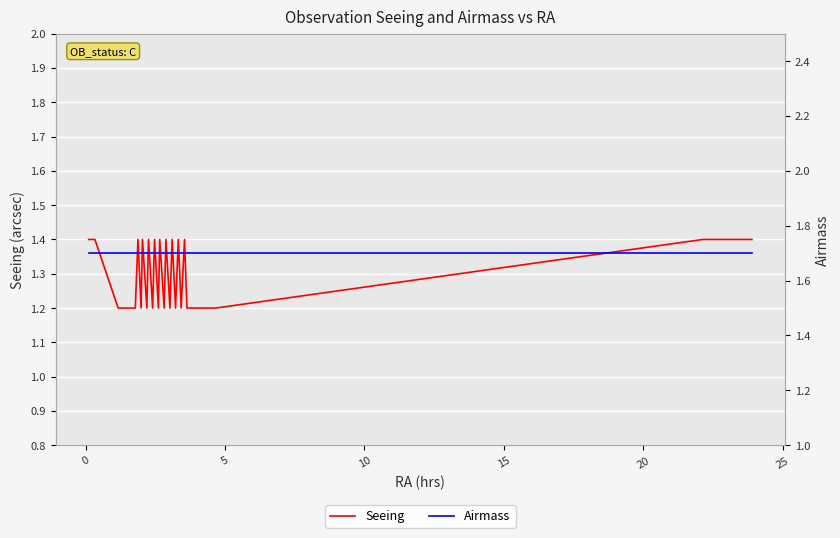

How many lines are shown in the chart?

2